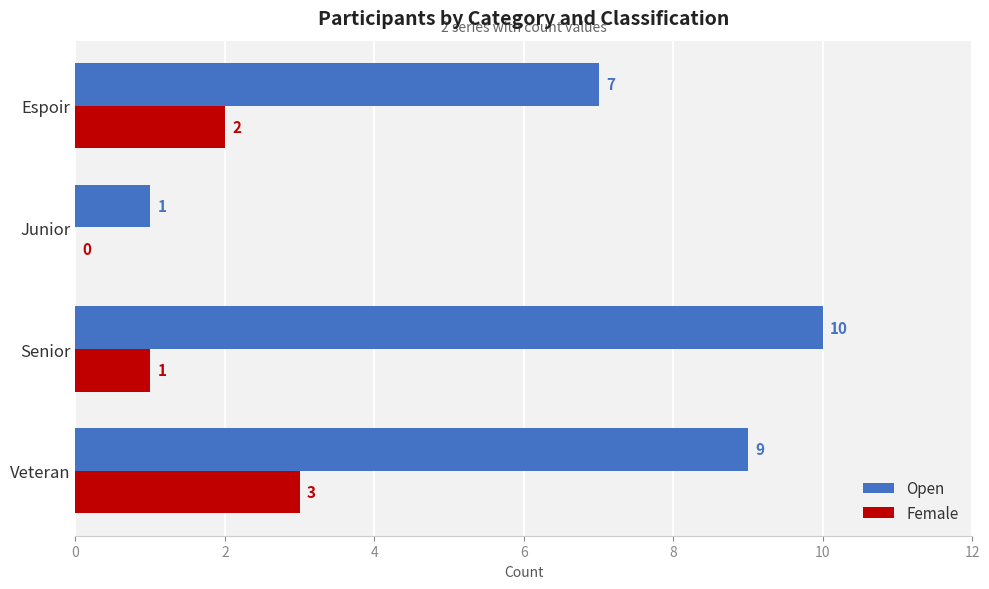

True or false: Female has a value of -1 at Junior.

False